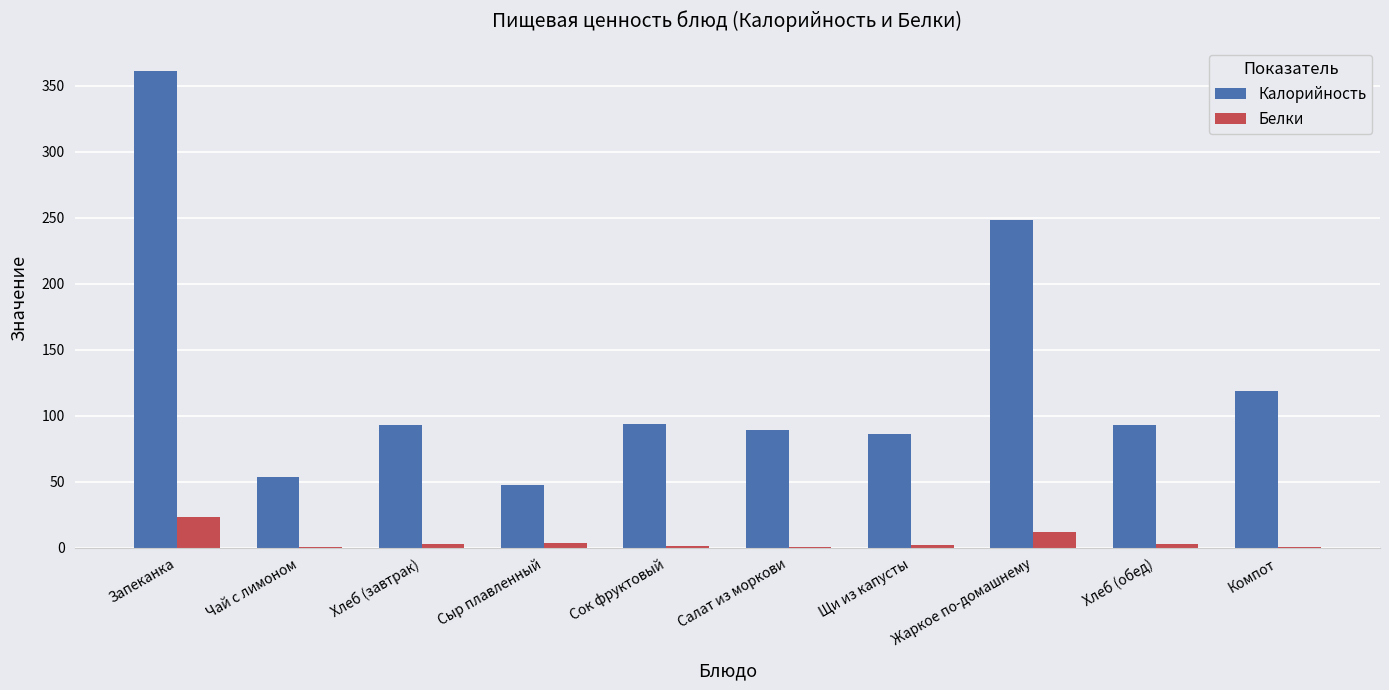

Which series changed the most between Сыр плавленный and Компот?

Калорийность